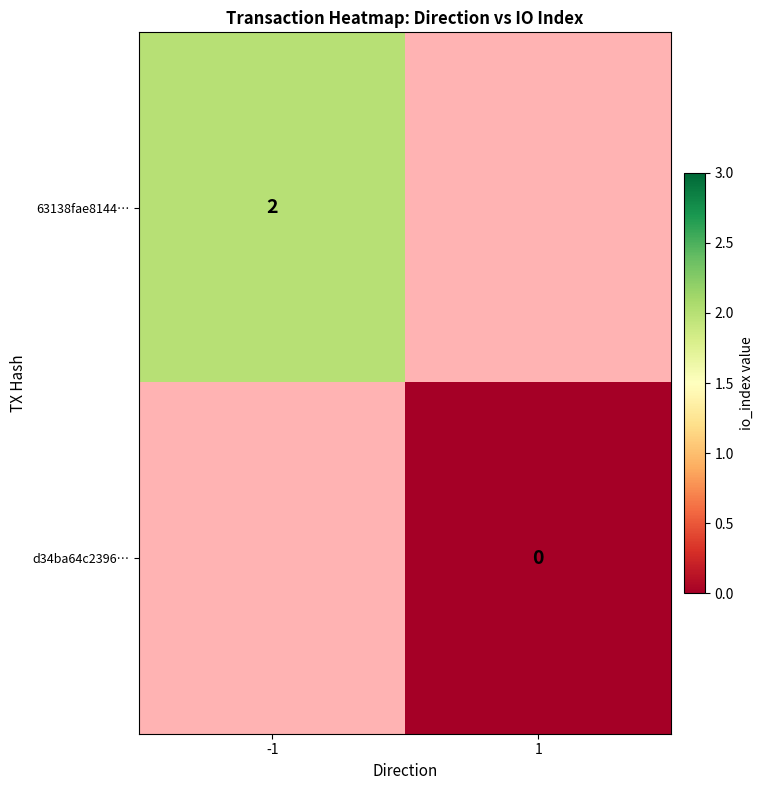

The 63138fae8144… series shows 2 at -1. True or false?

True